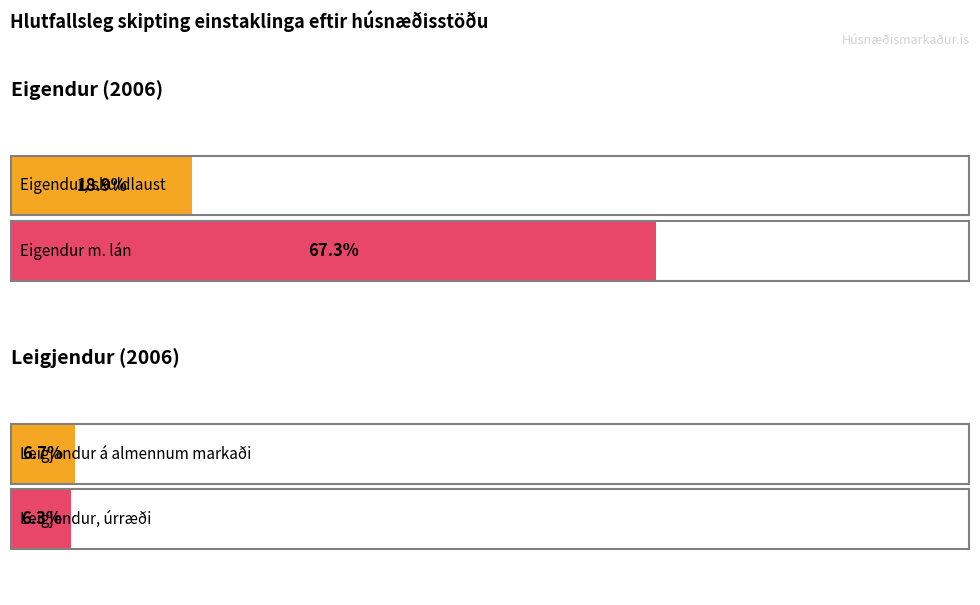

Is the value of Eigendur, skuldlaust at 2005 greater than the value of Eigendur m. lán at 2004?

No